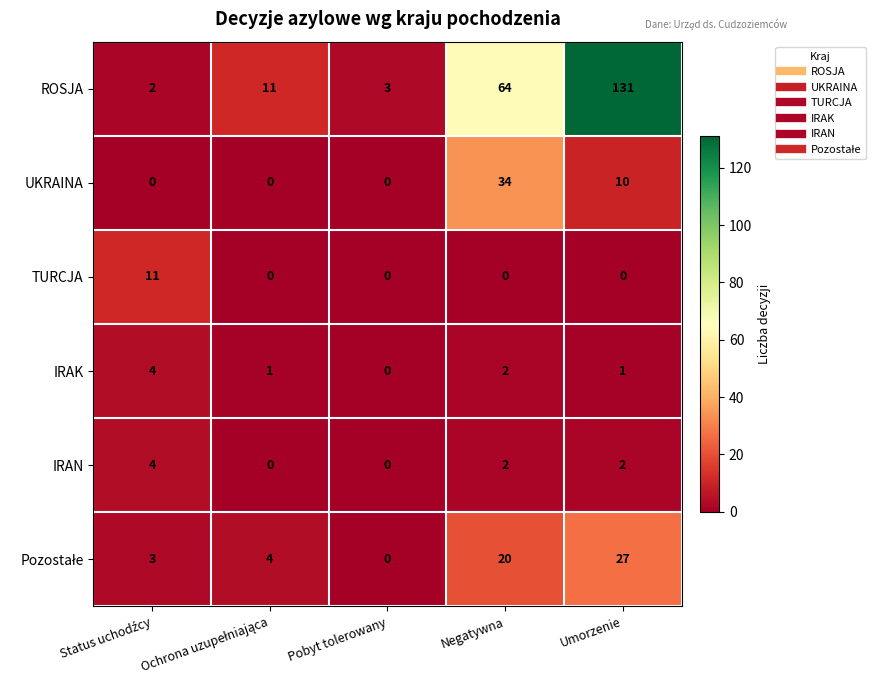

What is the sum of all UKRAINA values?

44